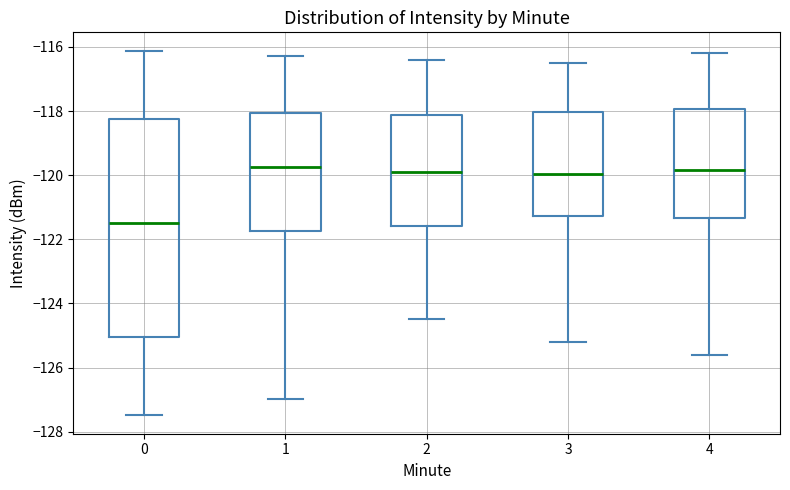

Reading left to right, transcribe this box plot: for each box, give where its median line is, the range the box spans, and where its two whiskers end, as read against the y-axis. The values are not printed on the chart, so give them approximately, as read against the axis.

0: median -121.4, box -125.0 to -118.2, whiskers -127.4 to -116.2
1: median -119.8, box -121.8 to -118.0, whiskers -127.0 to -116.2
2: median -119.8, box -121.6 to -118.2, whiskers -124.4 to -116.4
3: median -120.0, box -121.2 to -118.0, whiskers -125.2 to -116.4
4: median -119.8, box -121.4 to -118.0, whiskers -125.6 to -116.2